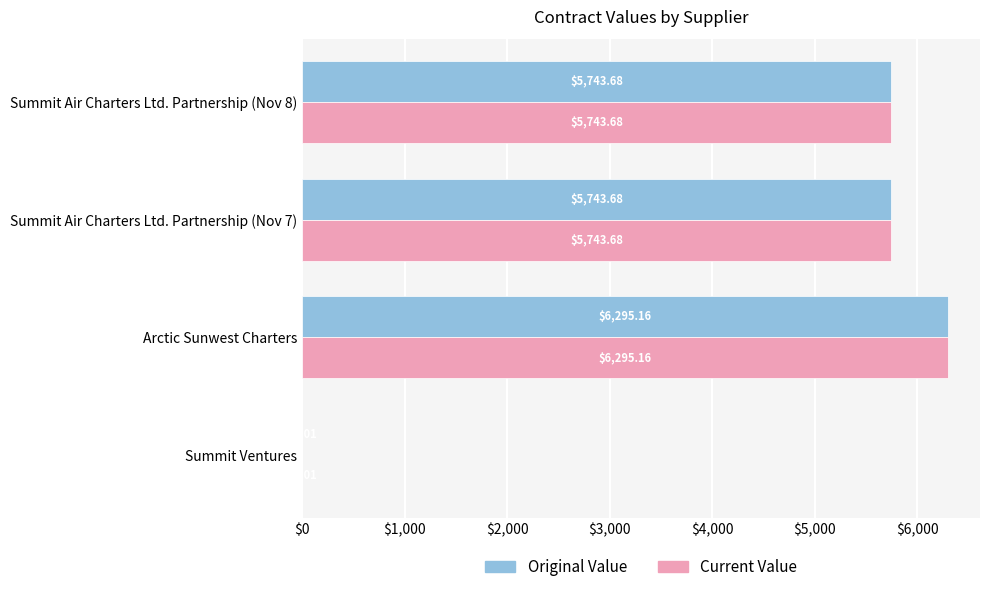

What is the total value across all series at Arctic Sunwest Charters?

12590.3